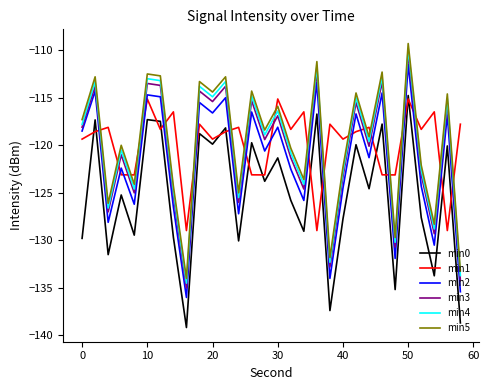

True or false: min0 and min5 intersect in this chart.

False